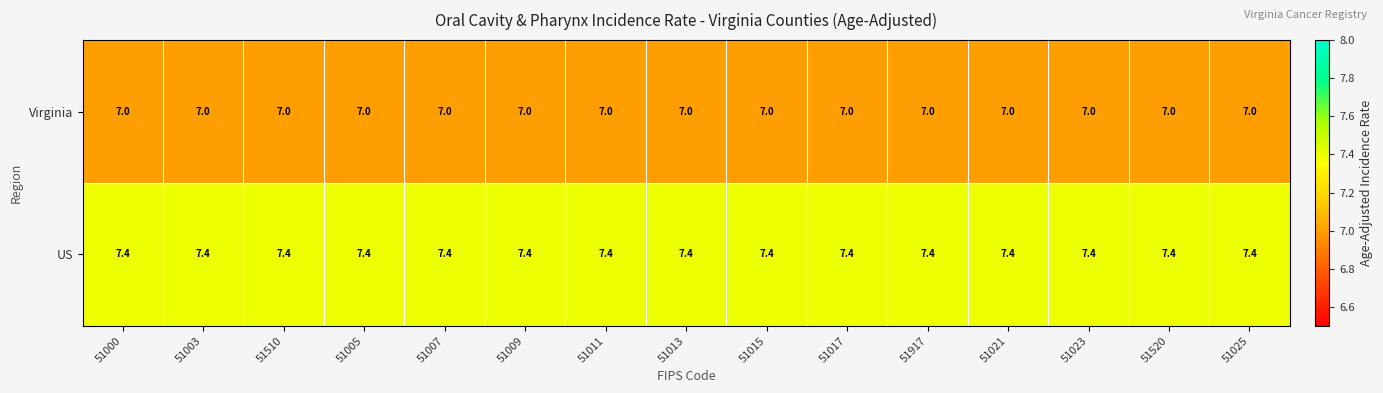

List the series in order of their overall mean, lowest first.

Virginia, US